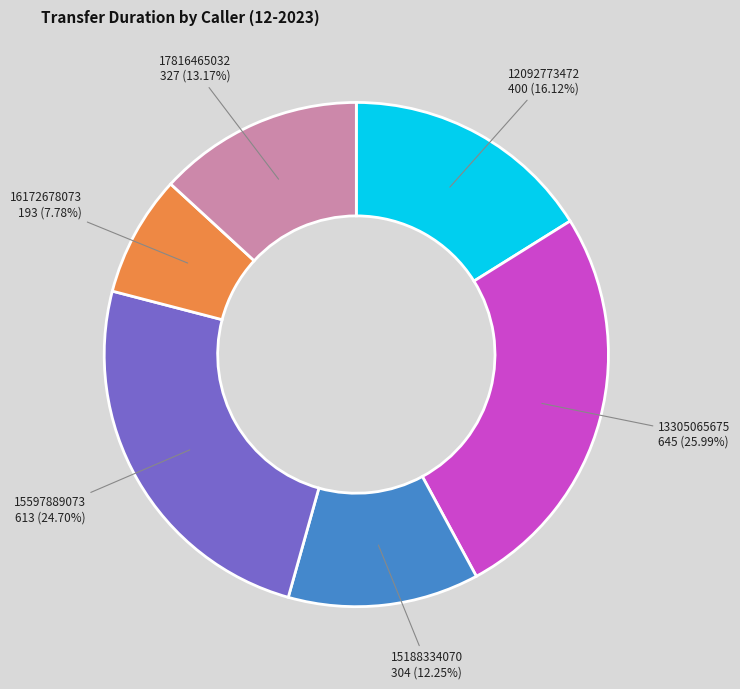

Between 15188334070 and 12092773472, which is larger?

12092773472